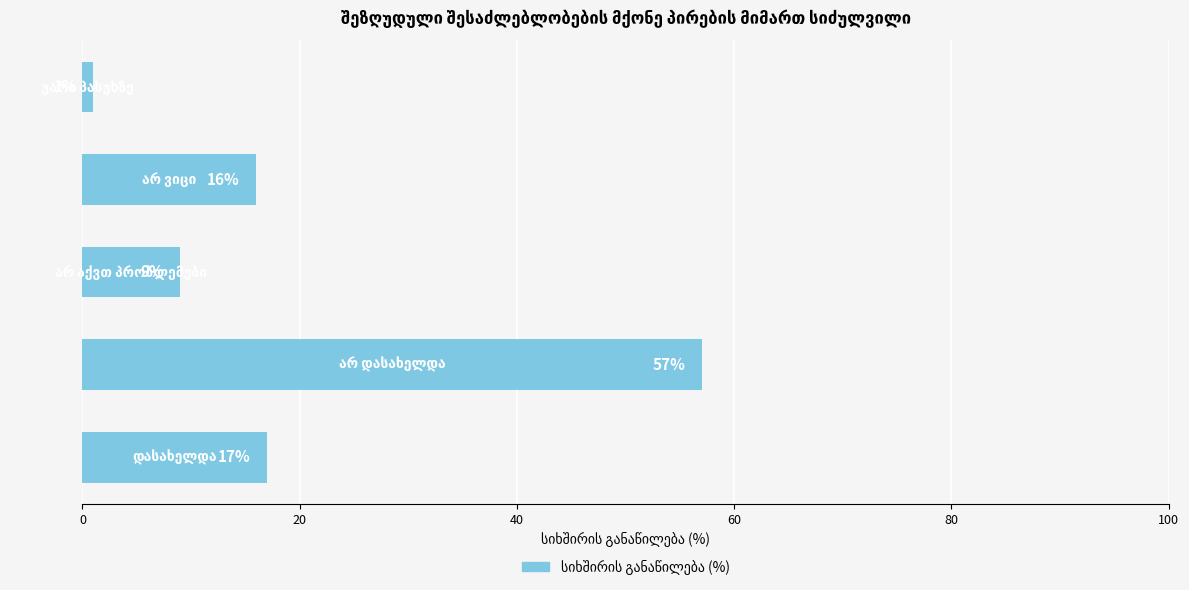

Count the number of categories in the chart.

5